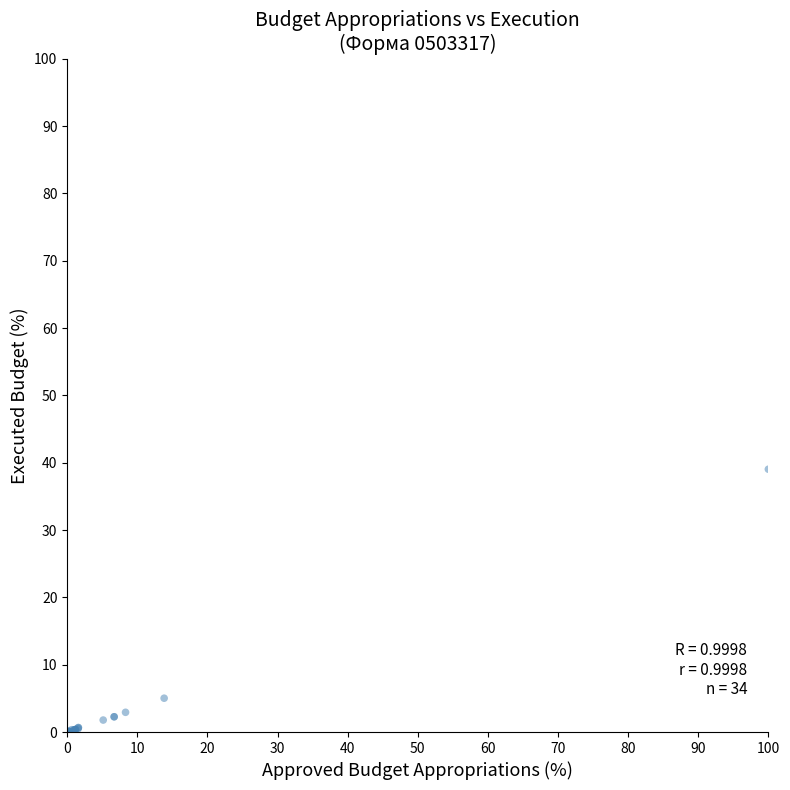

What Y value in the scatter plot is closest to 19?

5.0